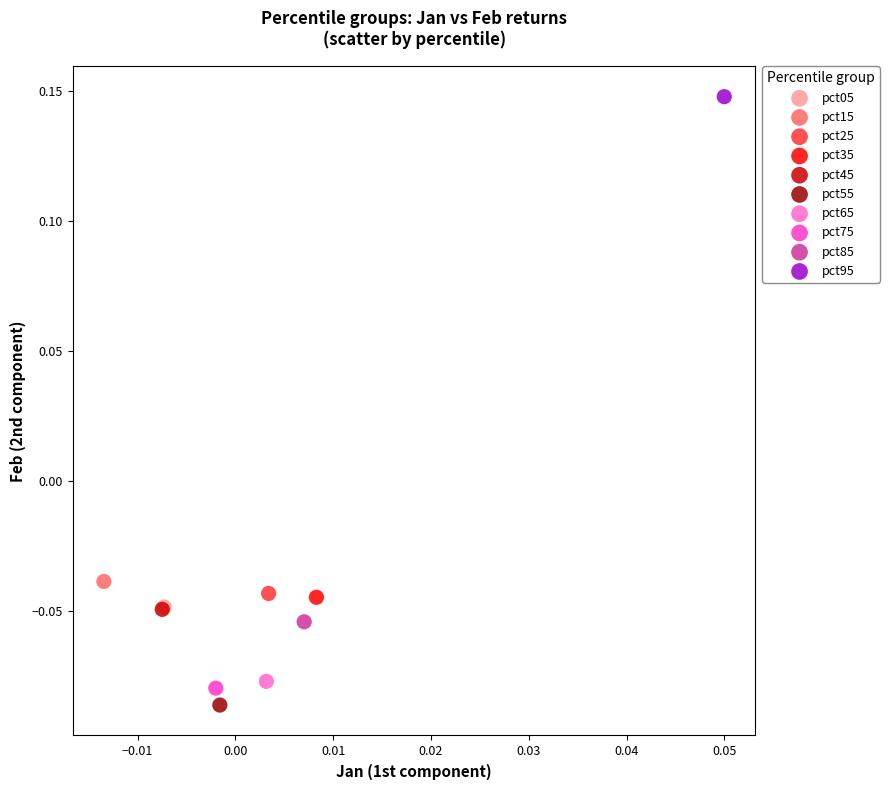

What are all the series names shown in the legend?

pct05, pct15, pct25, pct35, pct45, pct55, pct65, pct75, pct85, pct95